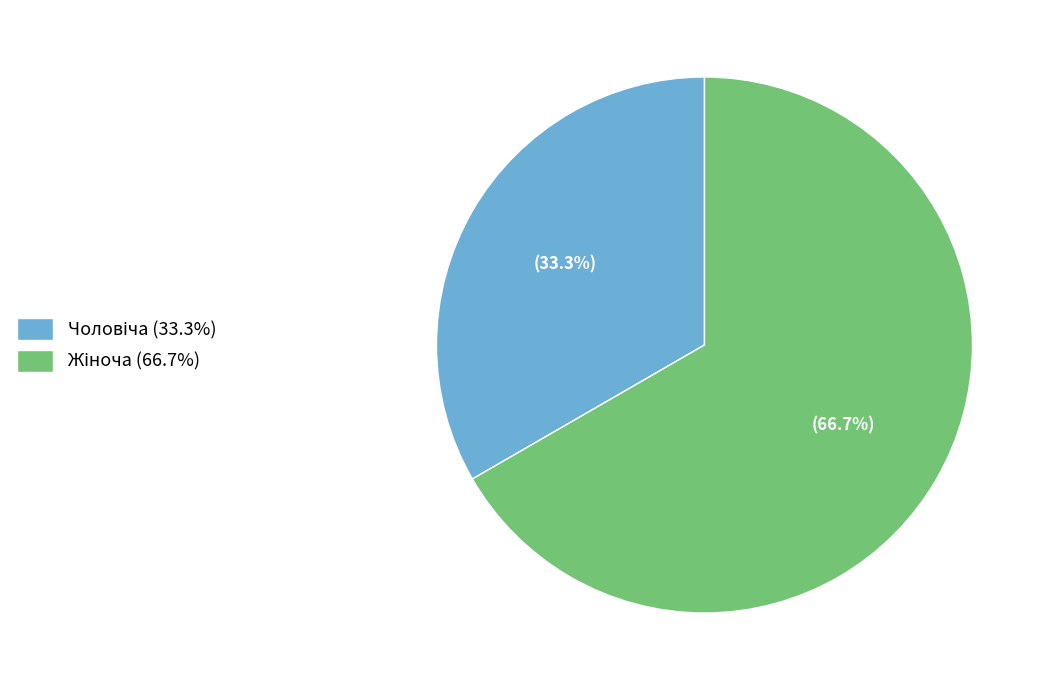

Does any single category account for the majority?

Yes